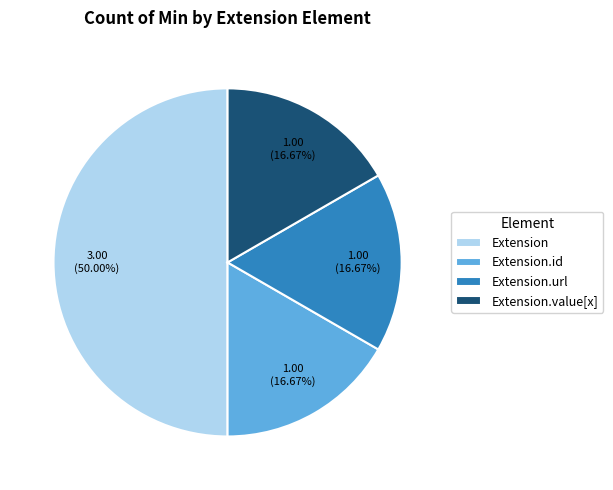

How many segments does this pie chart have?

4